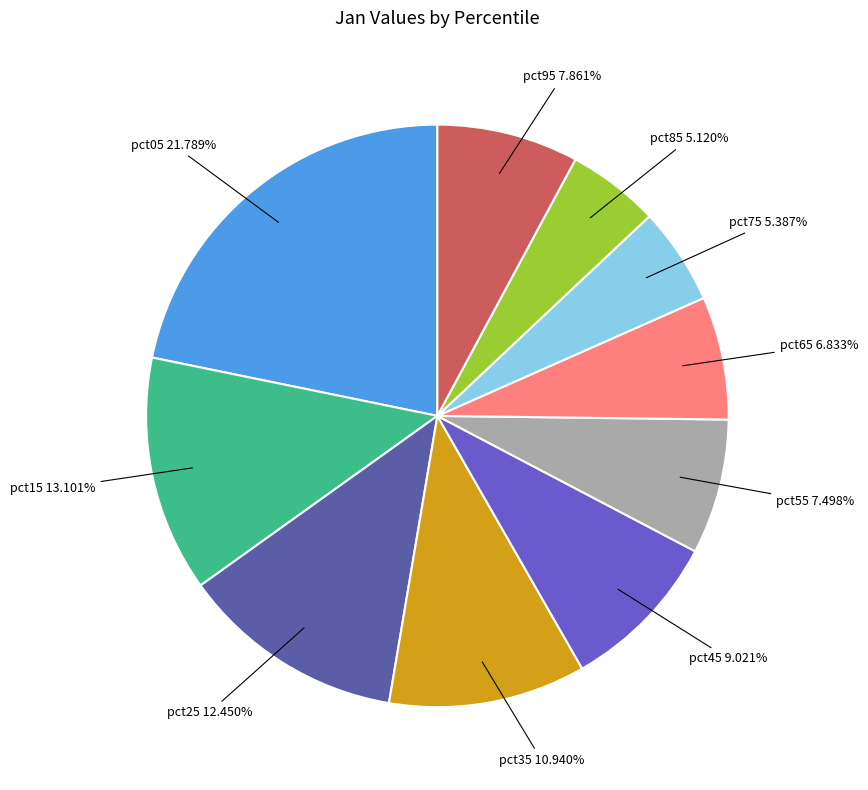

Does pct95 represent more than half of the total?

No